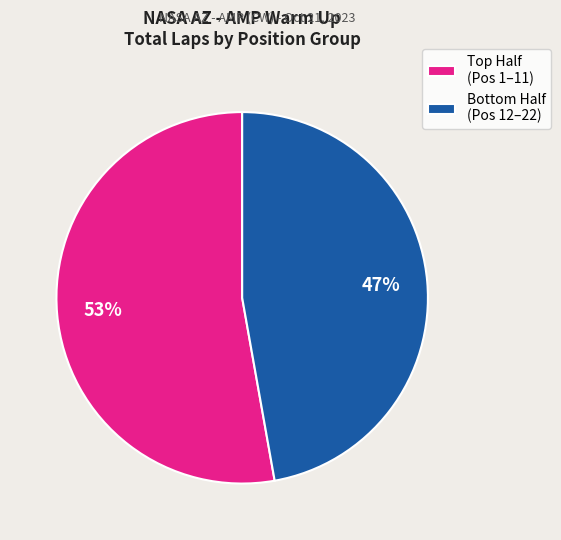

Which category has the biggest portion of the pie?

Top Half (Pos 1–11)